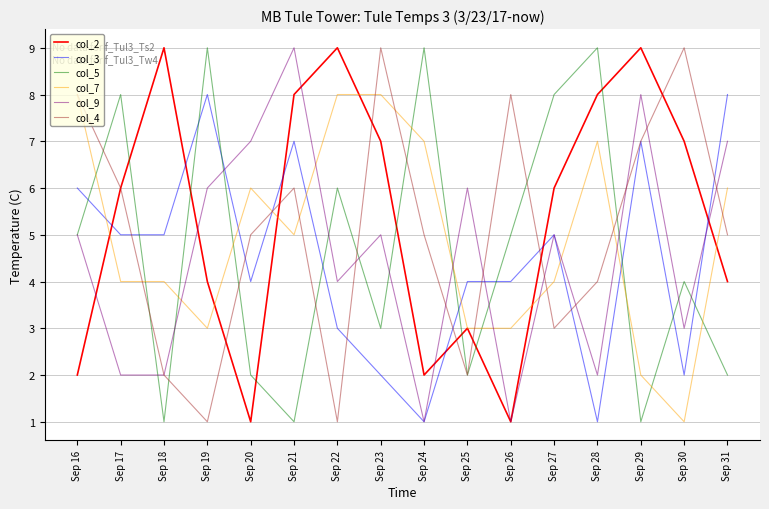

The value of col_9 at Sep 17 is 2. True or false?

True